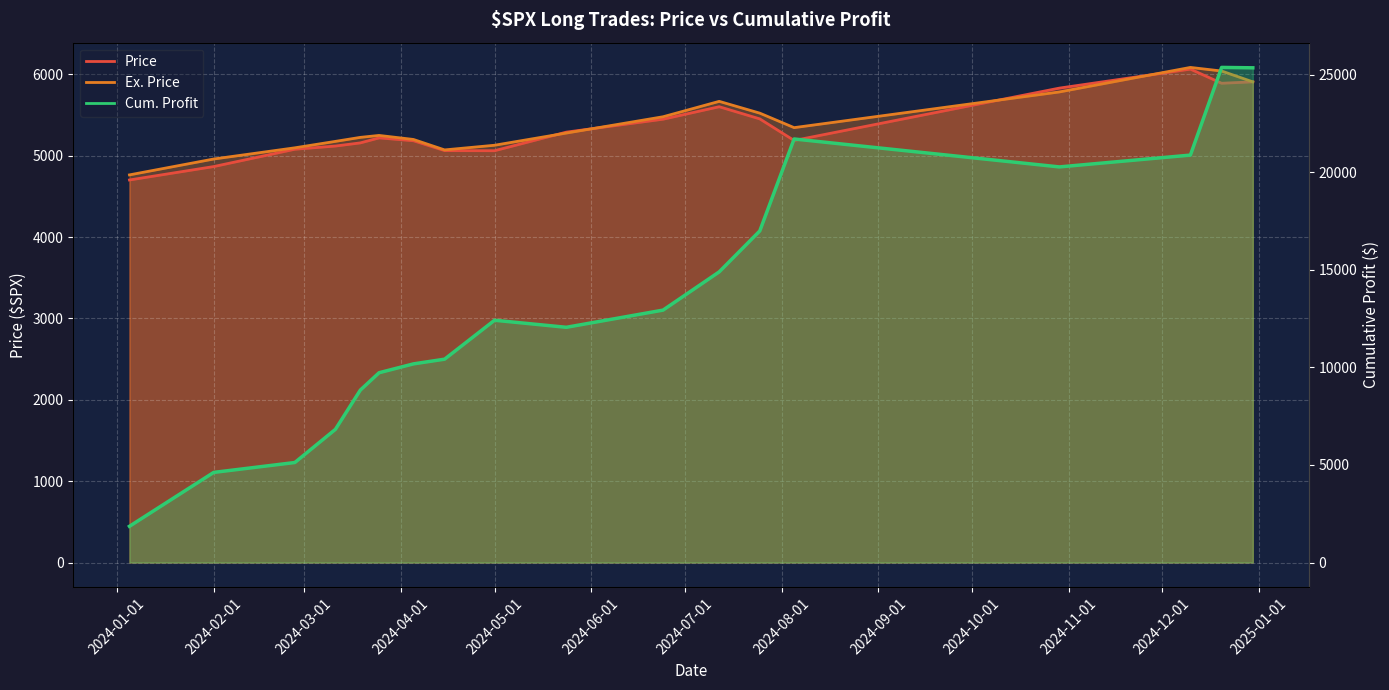

Count the number of data series in this chart.

3